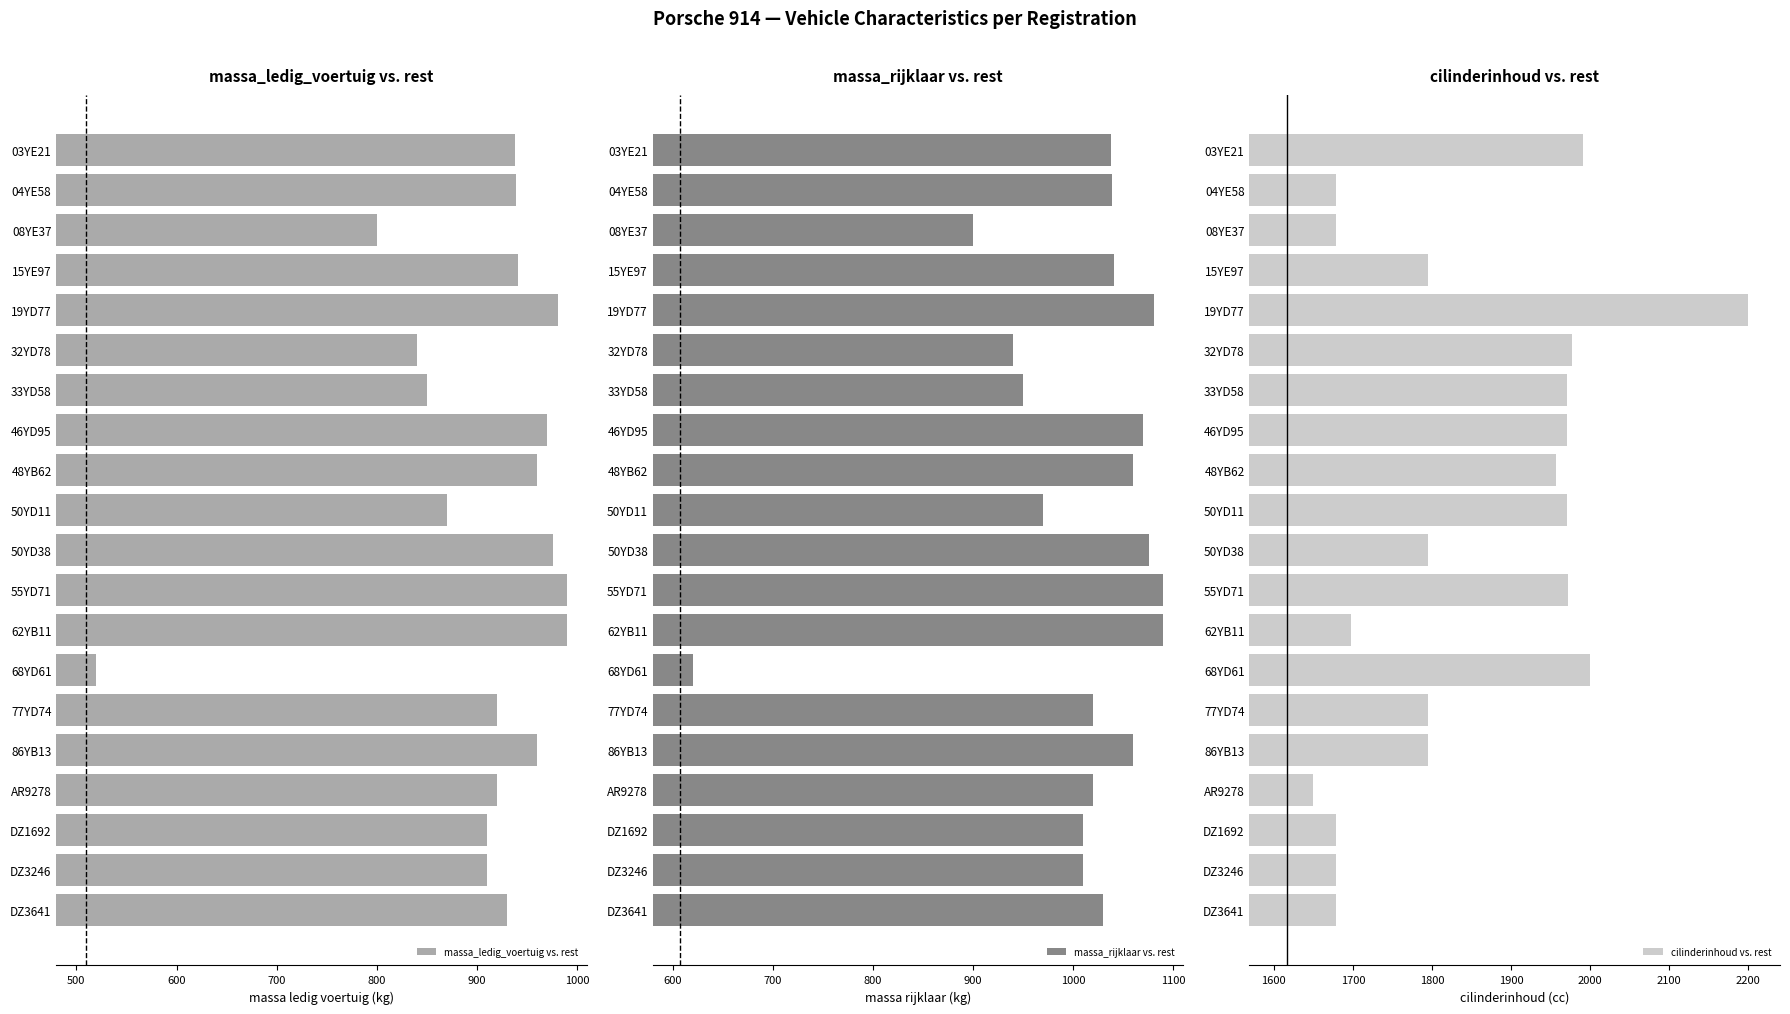

True or false: massa_rijklaar vs. rest has a value of 1807 at DZ1692.

False